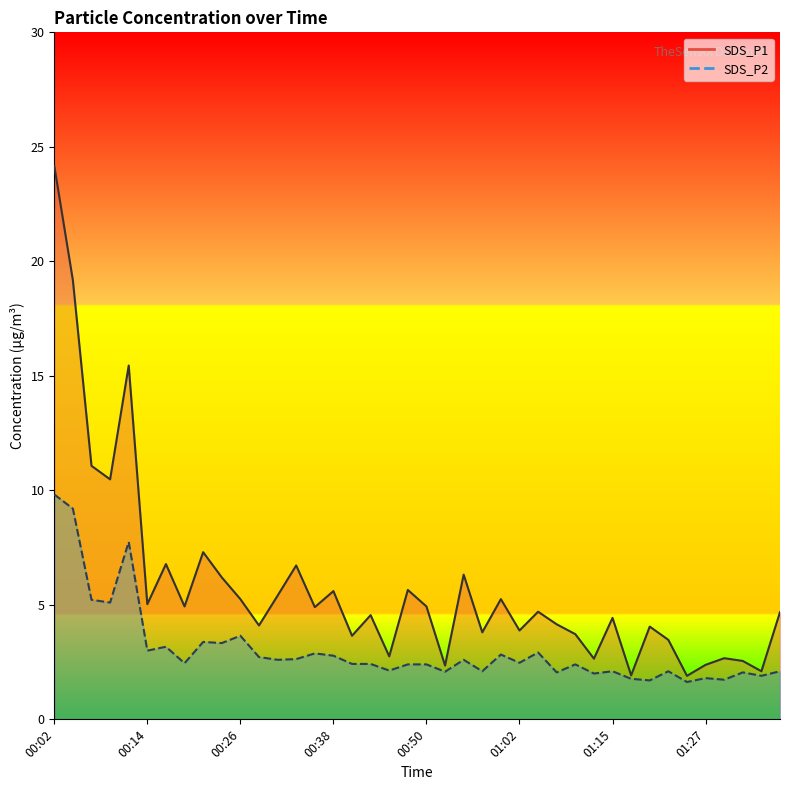

How many data points does each series have?

40